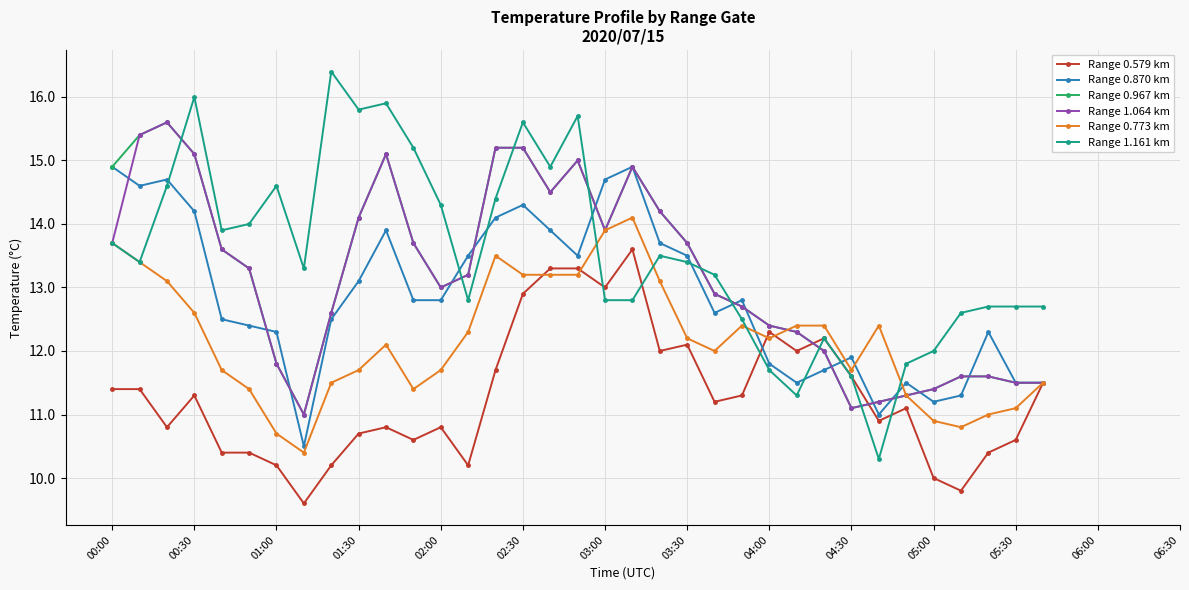

Which series has the widest spread of values?

Range 1.161 km